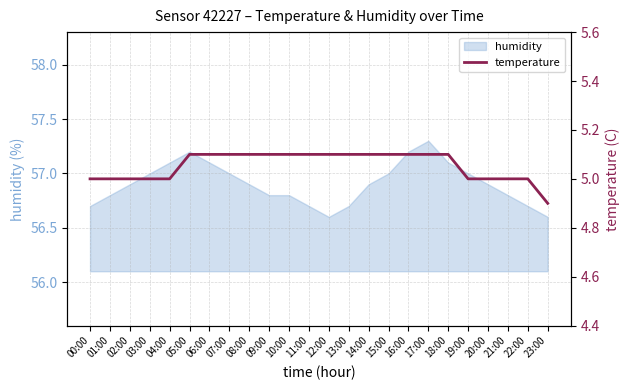

What is the approximate value at 22:00?

5.0